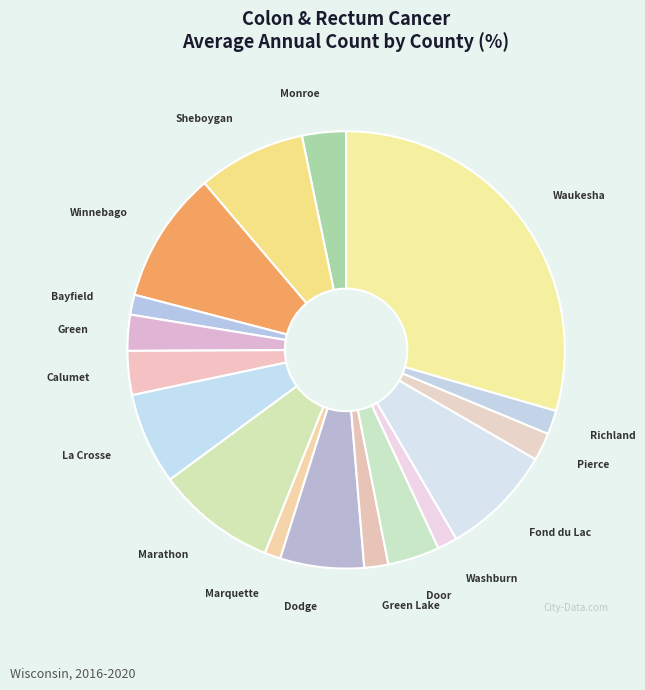

Do Sheboygan and Bayfield together represent more than half of the pie?

No